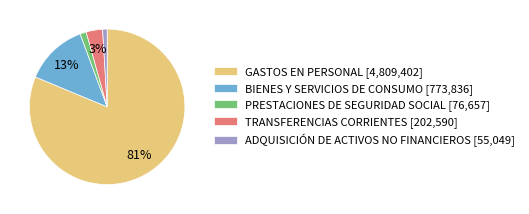

To the nearest percent, what is the difference between the BIENES Y SERVICIOS DE CONSUMO [773,836] and TRANSFERENCIAS CORRIENTES [202,590] slice percentages?

10%